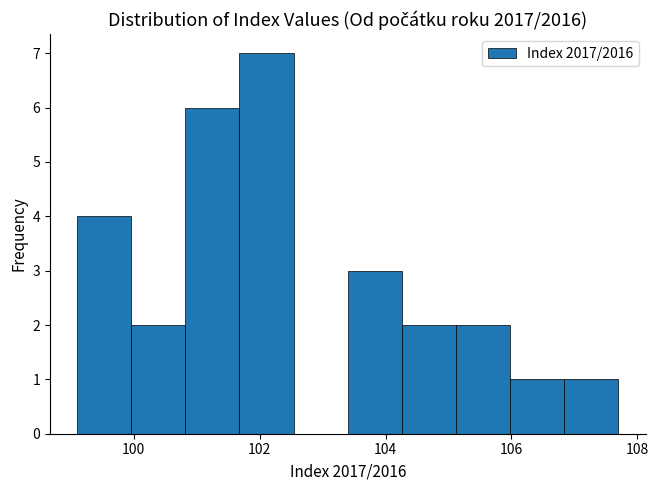

Reading left to right, transcribe this chart: for each bar, give the range it covers on the x-axis and its height. Neither the bar edges nor the heights are printed on the chart, so give them approximately, as read against the axes.

99.10 to 99.96: 4
99.96 to 100.82: 2
100.82 to 101.68: 6
101.68 to 102.54: 7
102.54 to 103.40: 0
103.40 to 104.26: 3
104.26 to 105.12: 2
105.12 to 105.98: 2
105.98 to 106.84: 1
106.84 to 107.70: 1